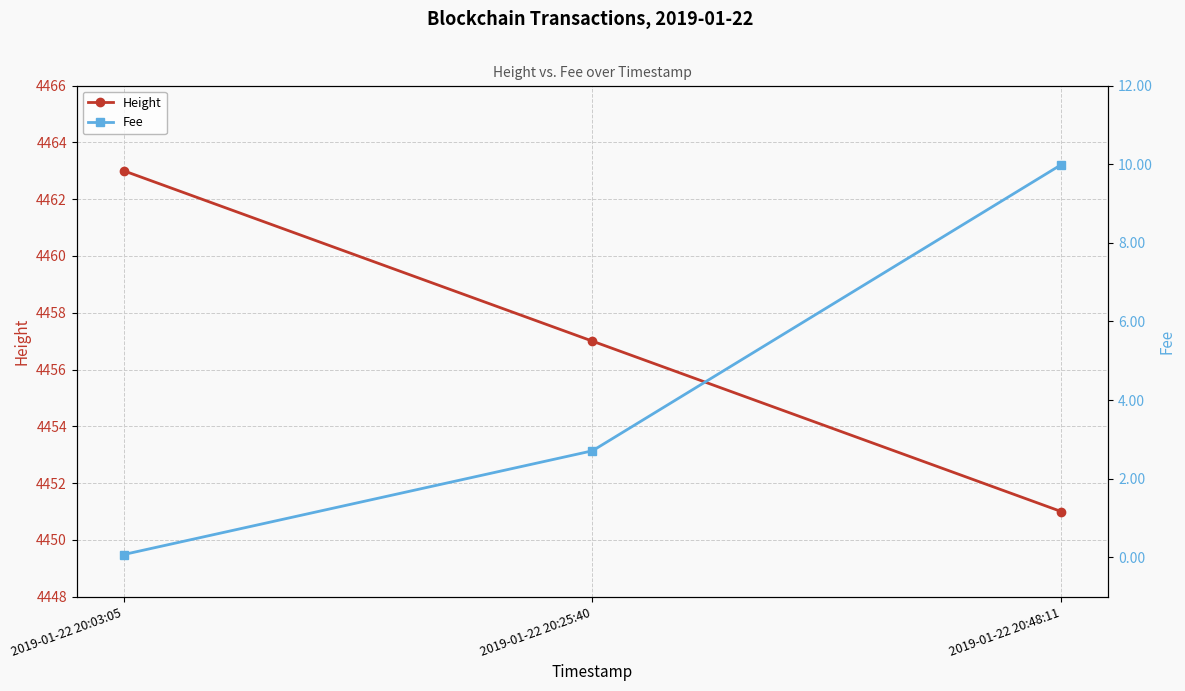

What is the difference between the maximum and second lowest values in the Height series?

6